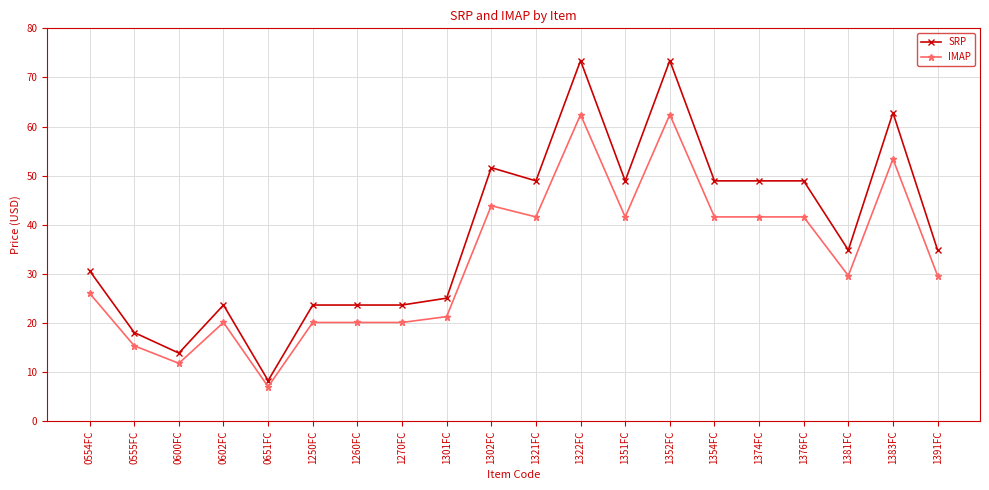

True or false: IMAP and SRP intersect in this chart.

False